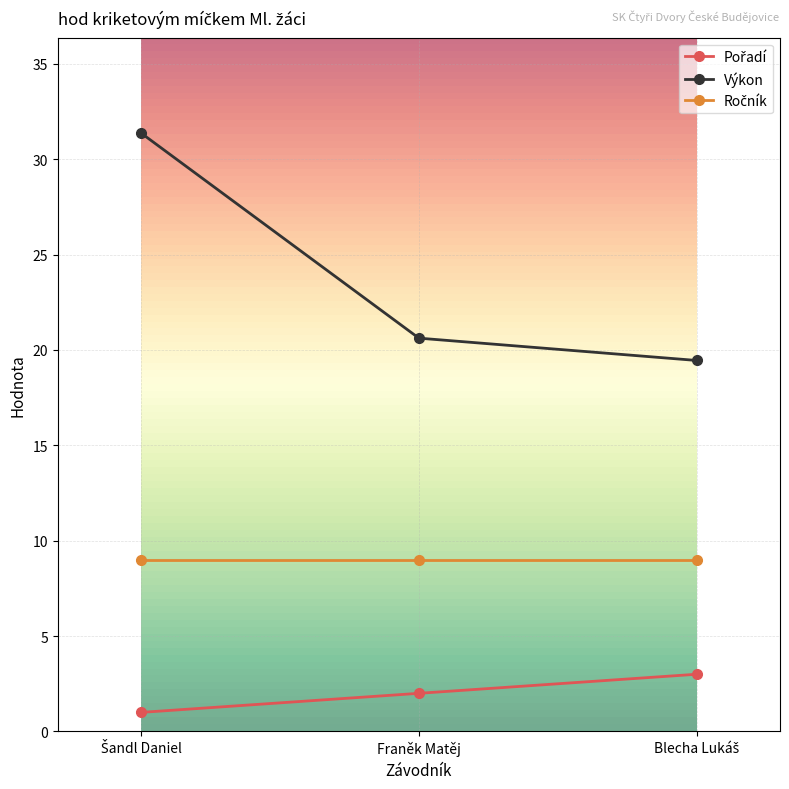

What is the smallest value displayed?

1.0